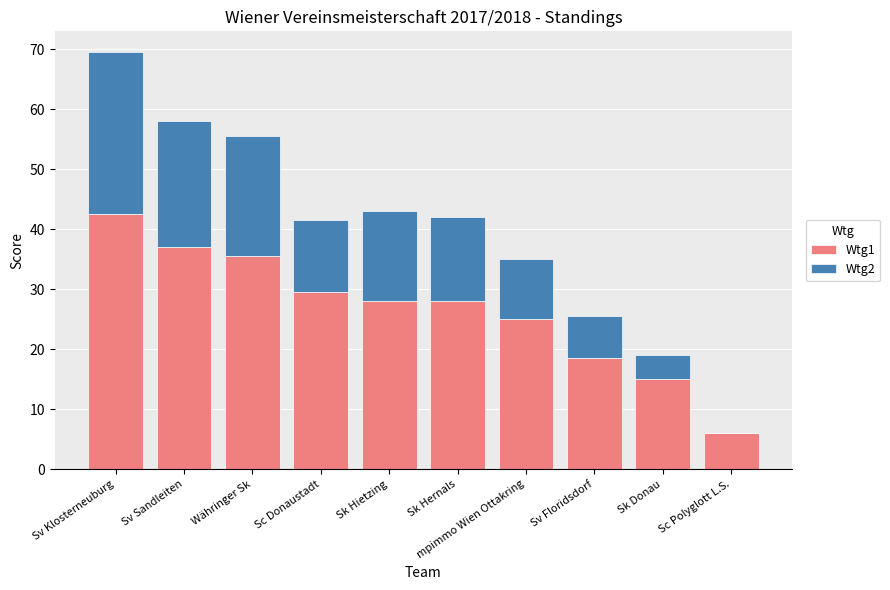

True or false: Wtg1 has a value of 35.5 at Währinger Sk.

True